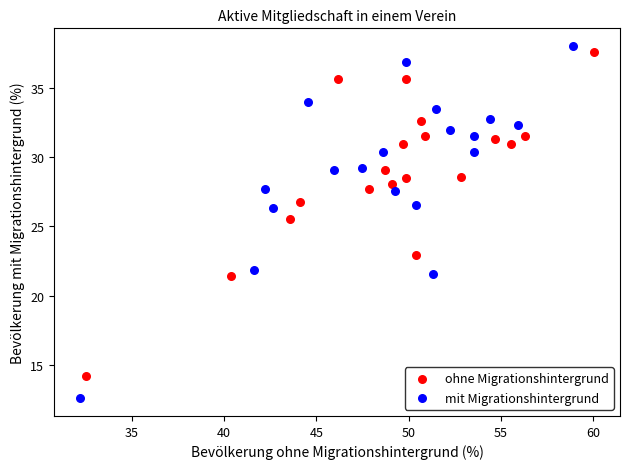

Which series reaches the minimum Y coordinate?

mit Migrationshintergrund